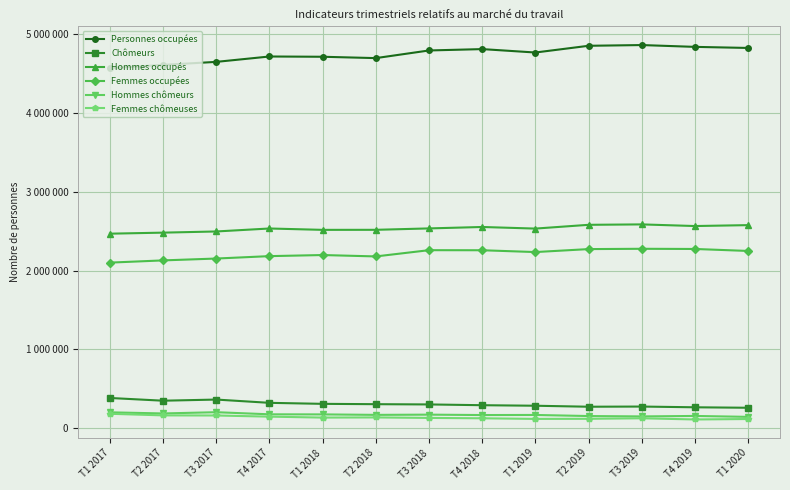

How many data points does each series have?

13